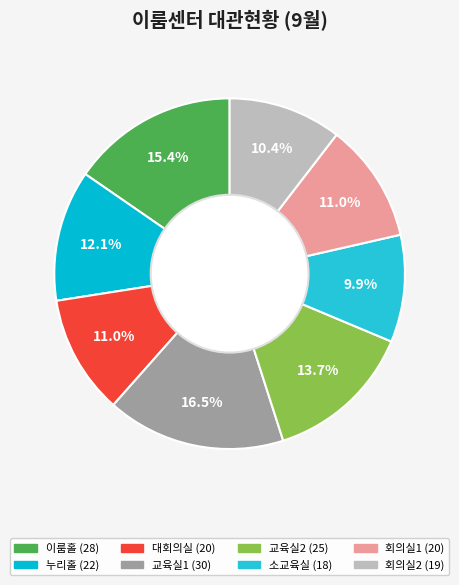

Count the number of slices in the pie.

8